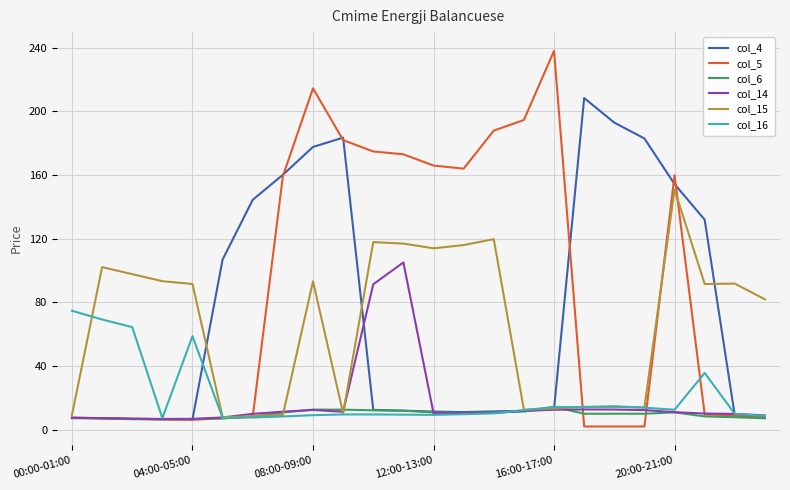

List the series in order of their peak value, lowest first.

col_6, col_16, col_14, col_15, col_4, col_5